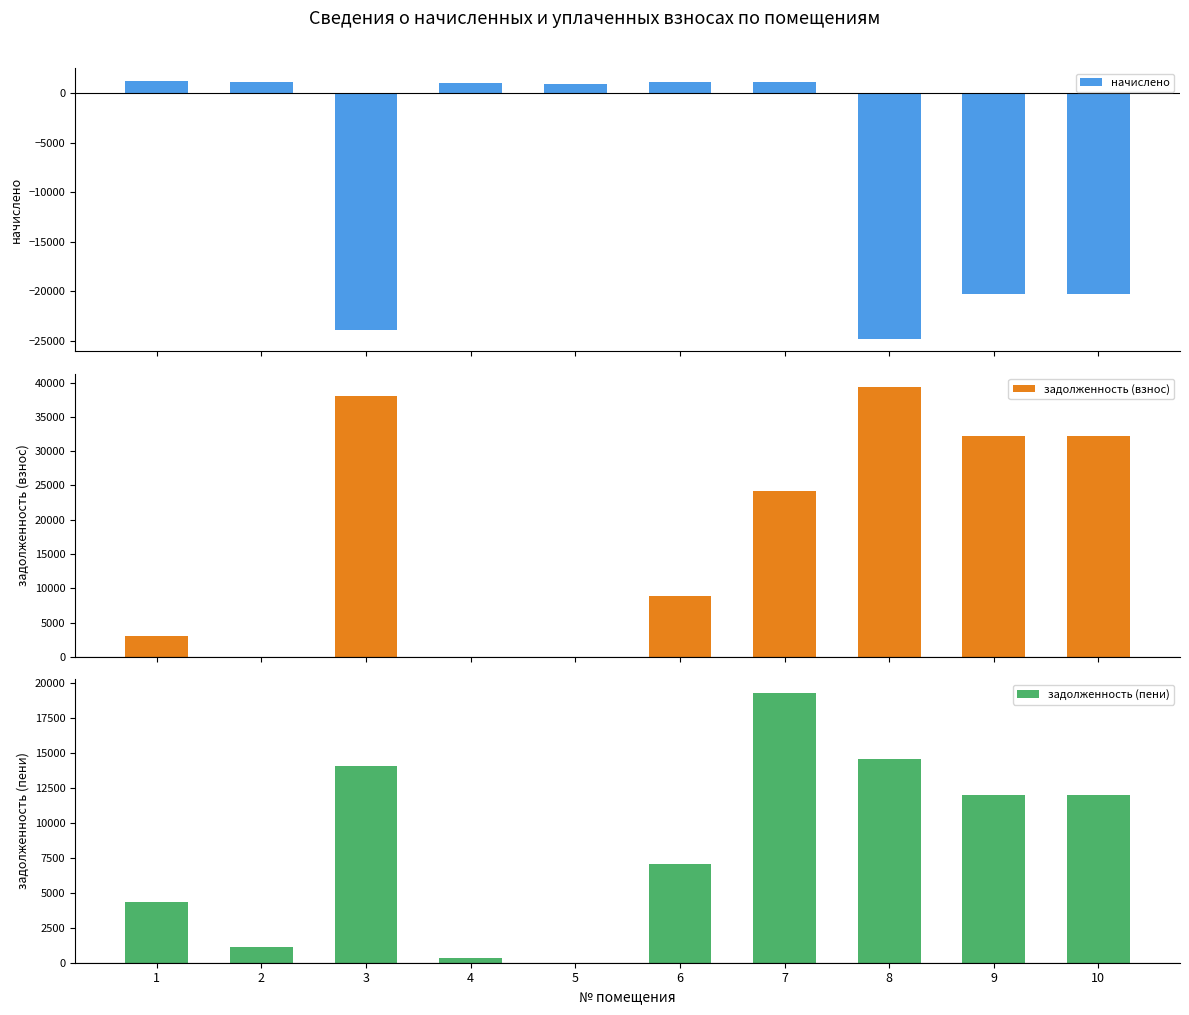

What is the value of the начислено bar at the 9th from the left?

-20289.5